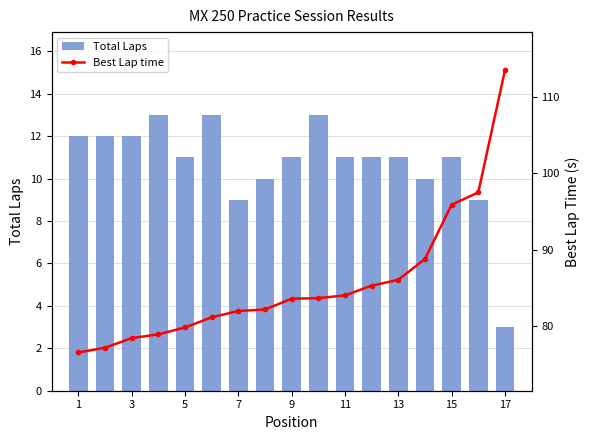

What is the difference between the maximum and minimum values in the Total Laps series?

10